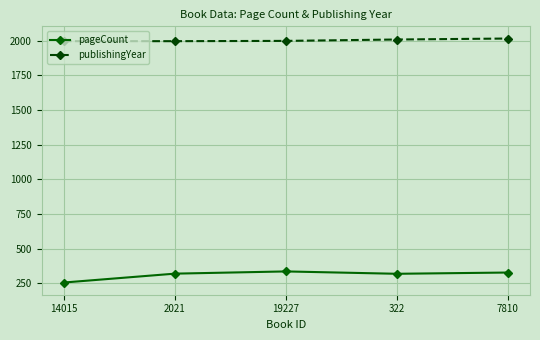

Which series has the largest range (max minus min)?

pageCount